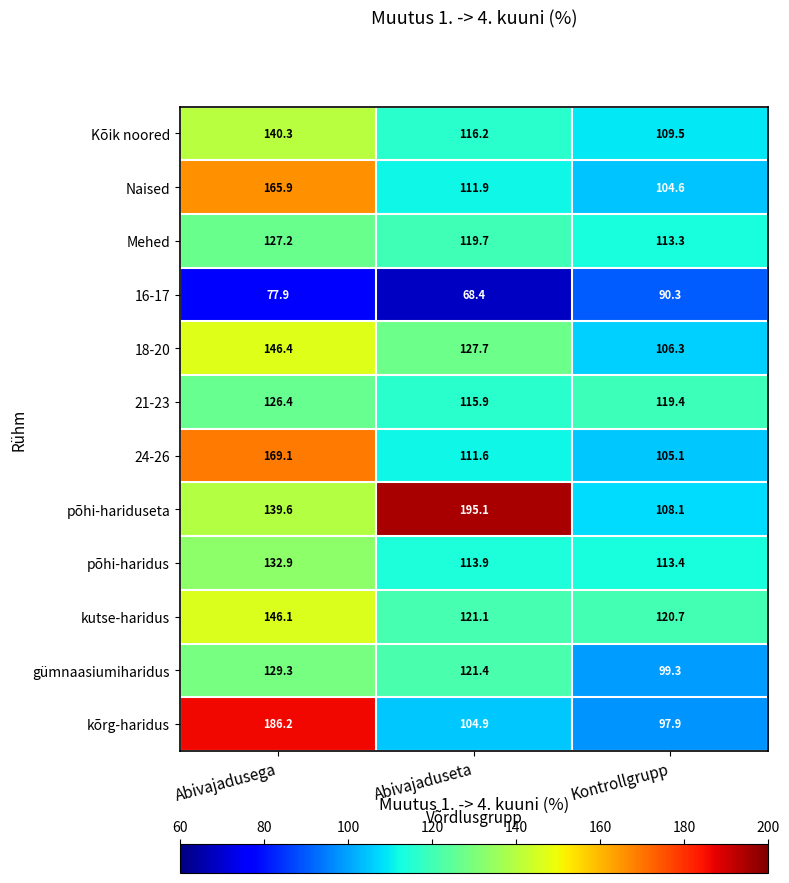

What is the average value of the Mehed series?

120.1